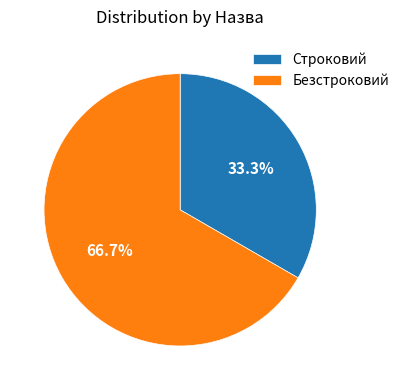

Is it true that Безстроковий is 55% of the pie?

False